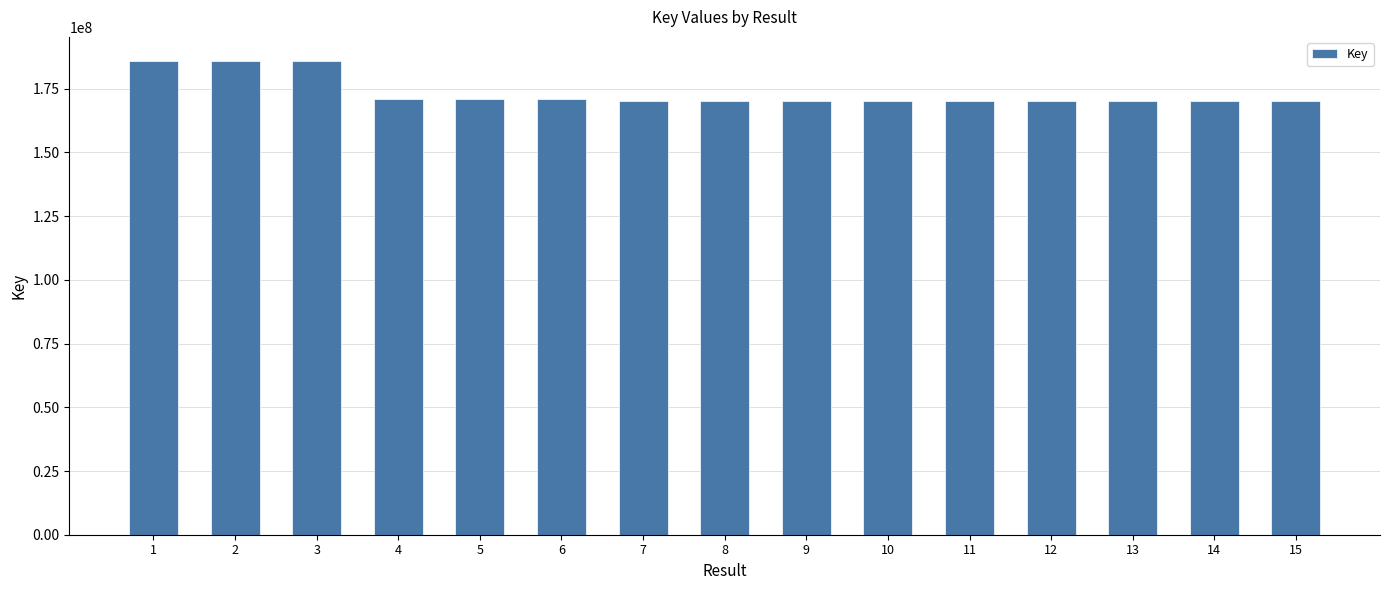

How many bars are there in total?

15